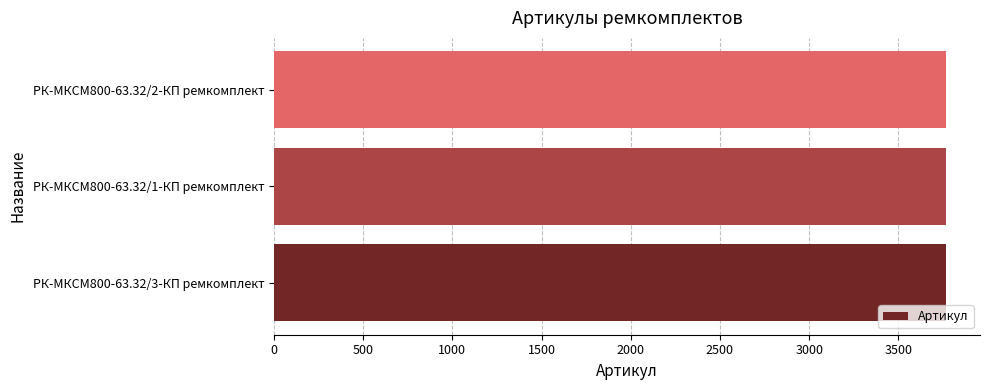

The value at РК-МКСМ800-63.32/1-КП ремкомплект is 3768. True or false?

True